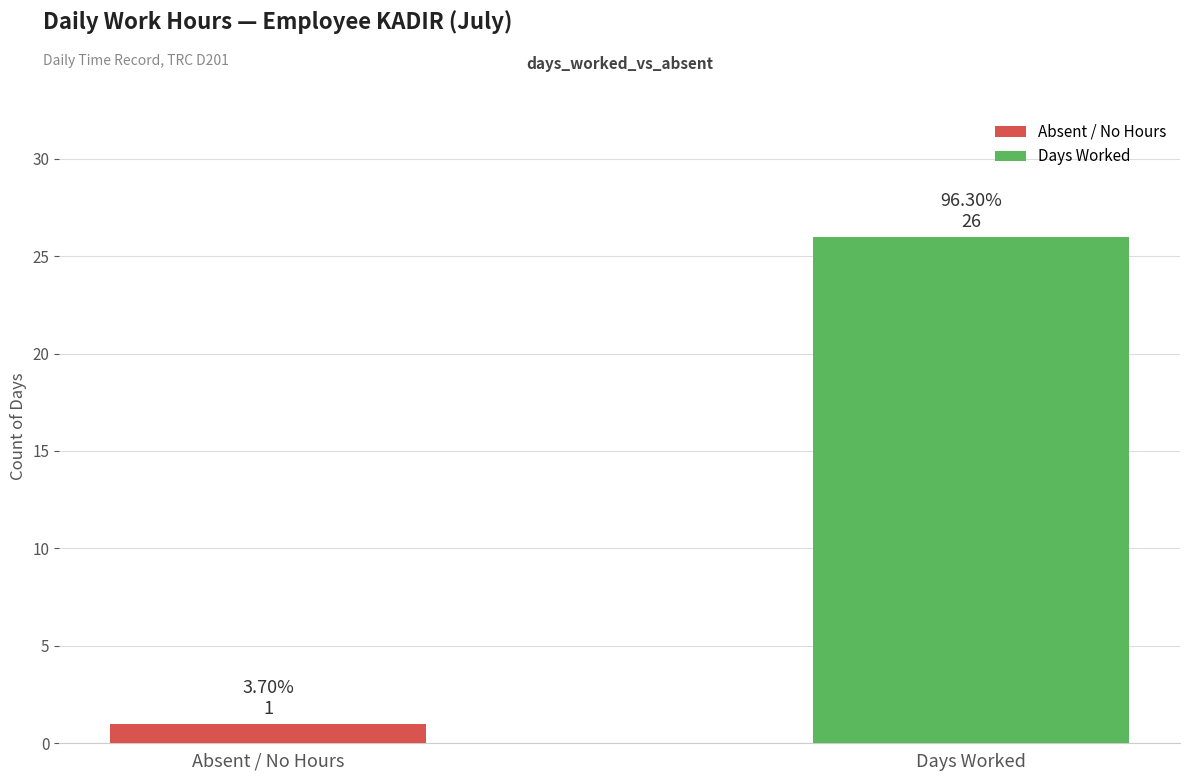

Rank the series by their maximum value, from highest to lowest.

Days Worked, Absent / No Hours